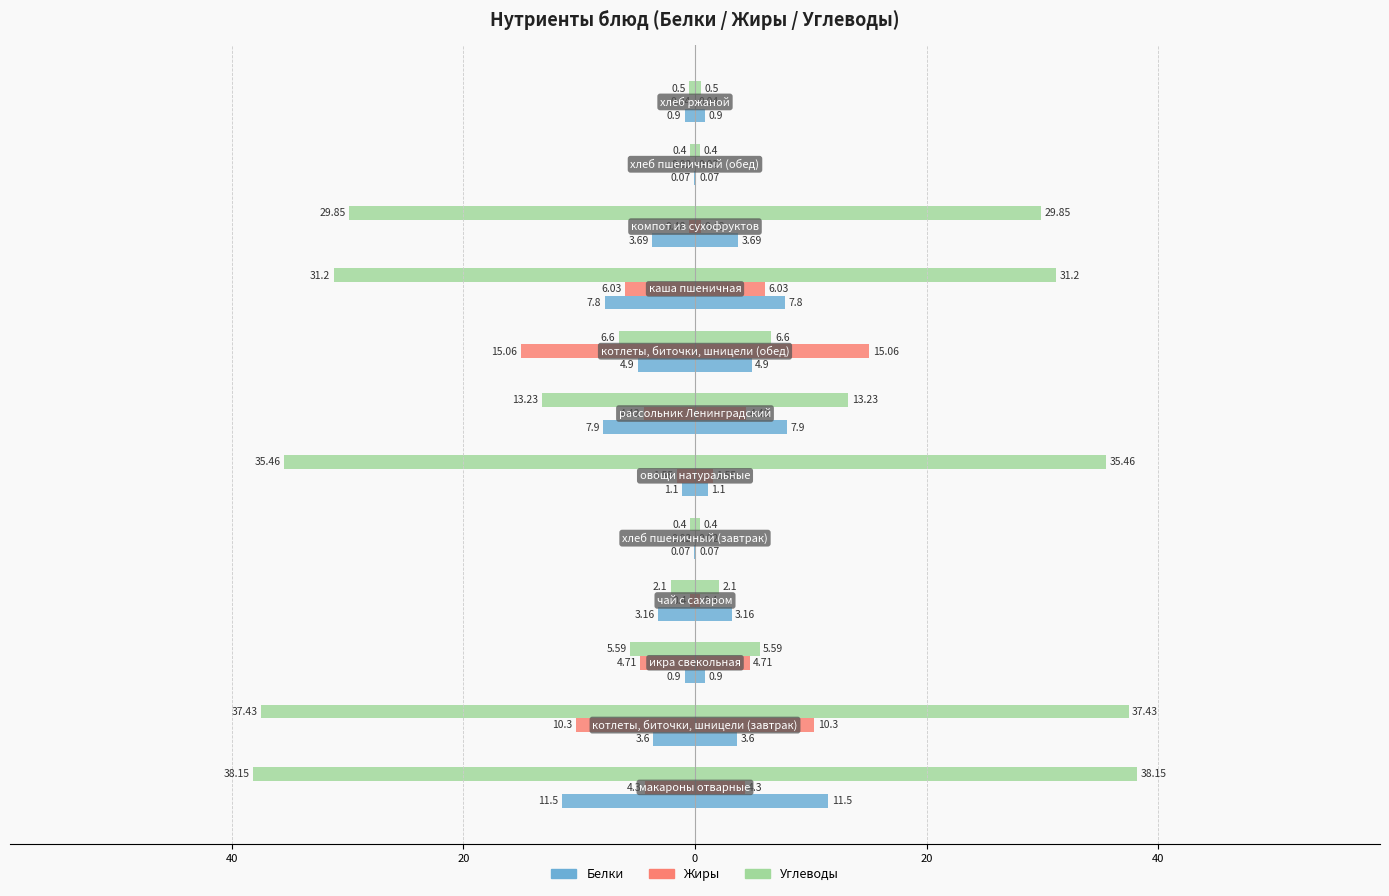

Which series has the largest range (max minus min)?

Углеводы